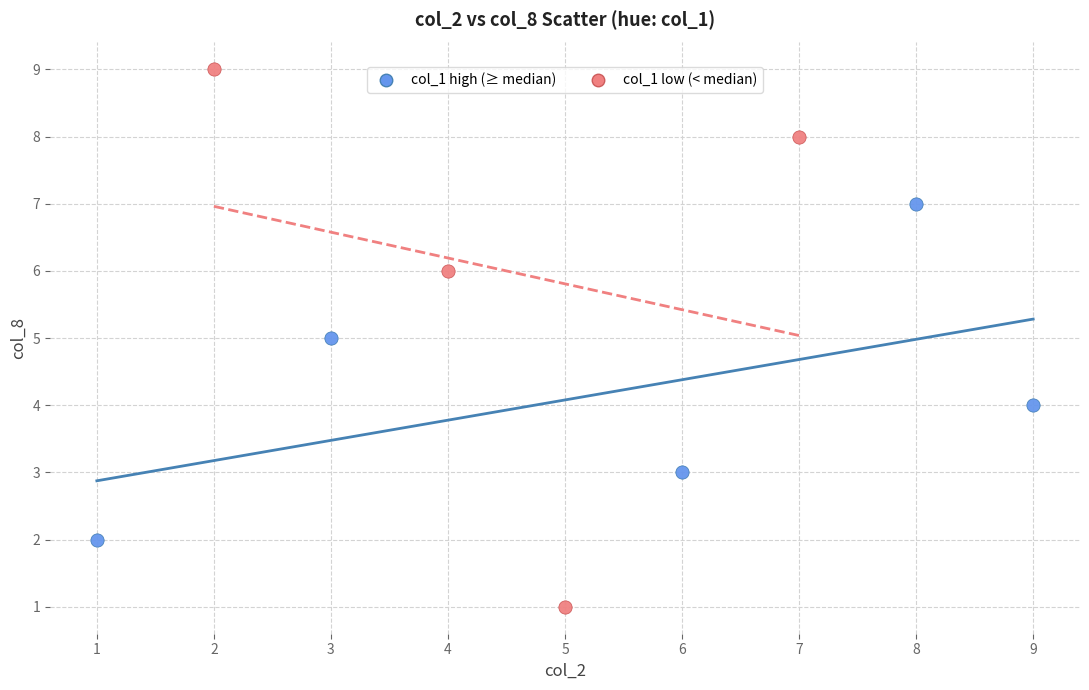

Which series reaches the maximum Y coordinate?

col_1 low (< median)